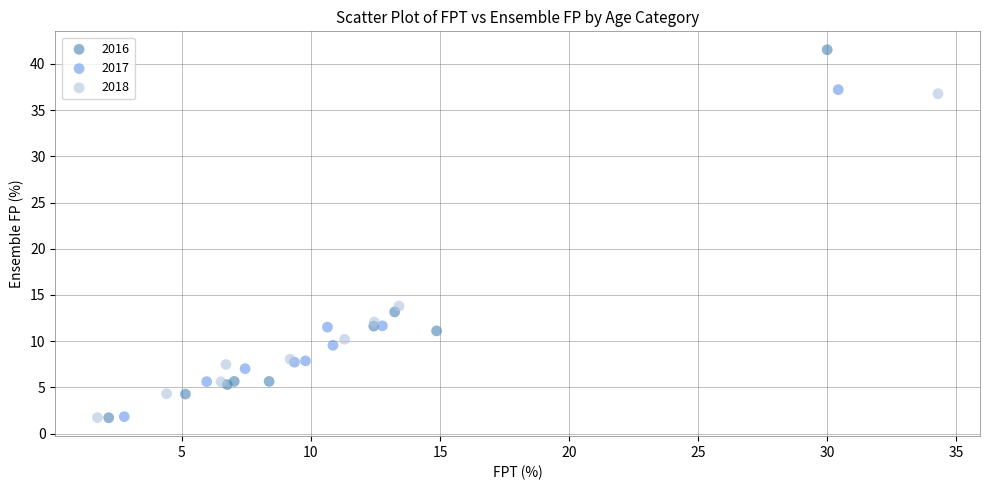

Which series has the widest spread of Y values?

2016